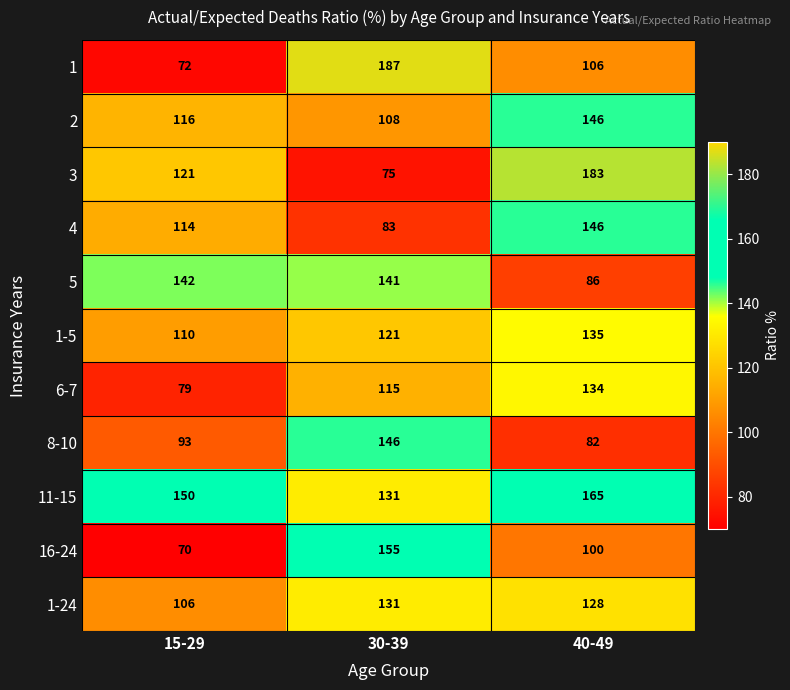

Rank the categories by 1-5 value from highest to lowest.

40-49, 30-39, 15-29